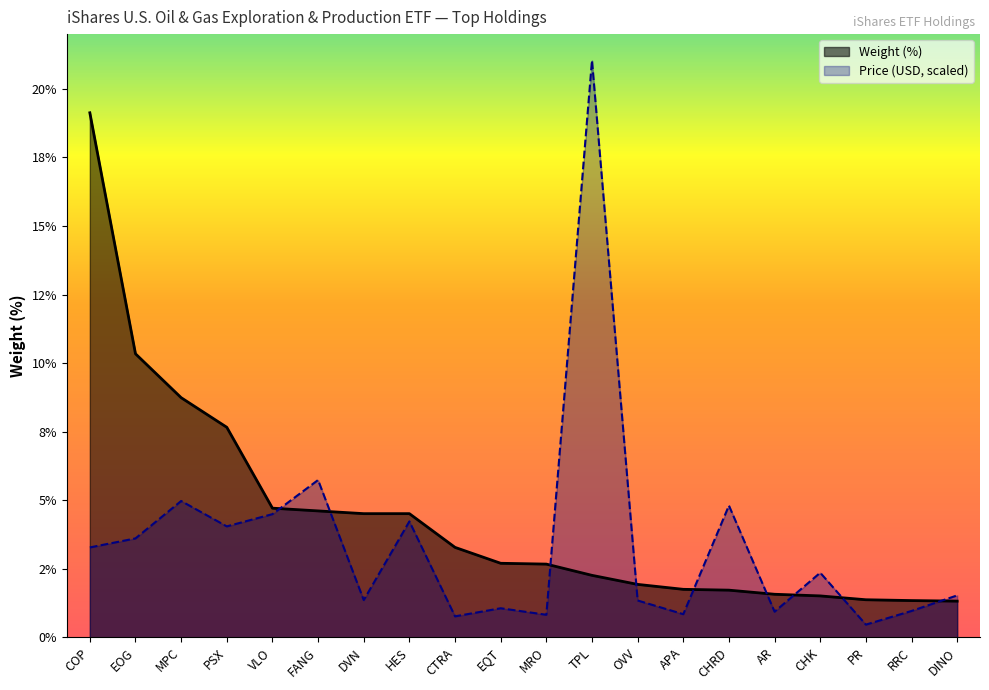

Does the chart display data point markers on the line(s)?

No